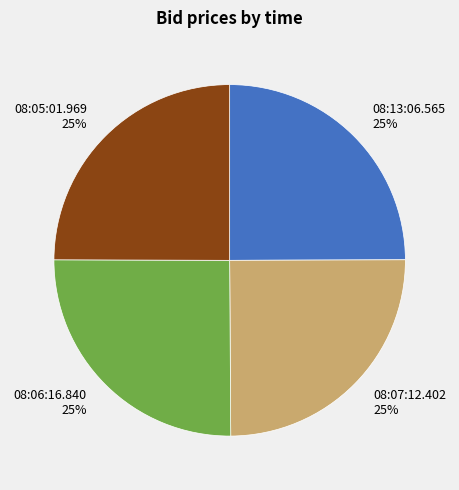

Count the number of slices in the pie.

4